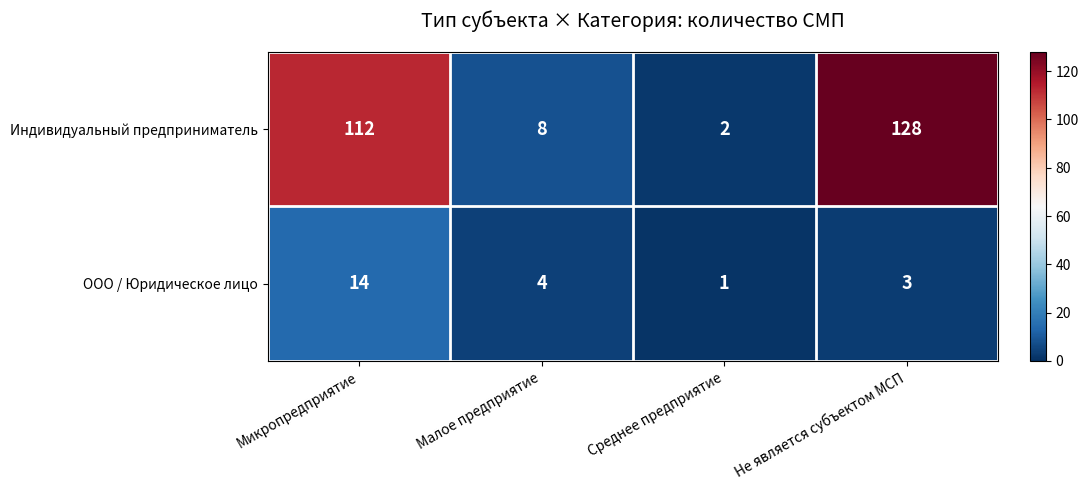

Rank the series at Микропредприятие from lowest to highest value.

ООО / Юридическое лицо, Индивидуальный предприниматель